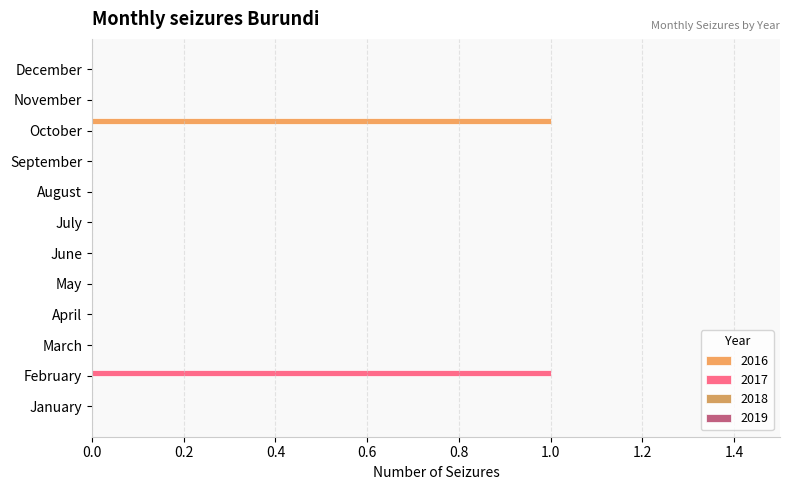

What is the maximum value for 2017?

1